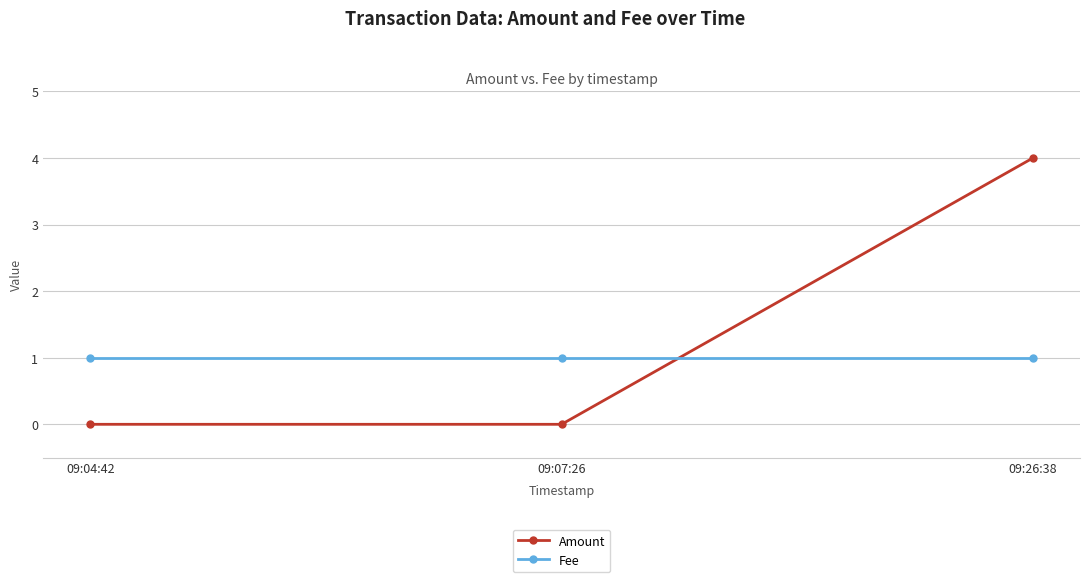

What is the greatest value displayed?

4